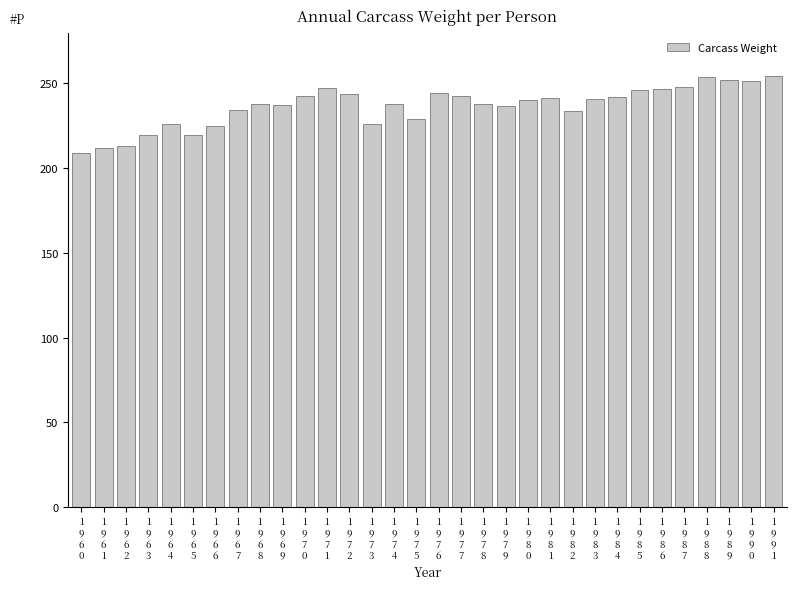

The chart shows a value of 389.0 at 1
9
7
3. True or false?

False